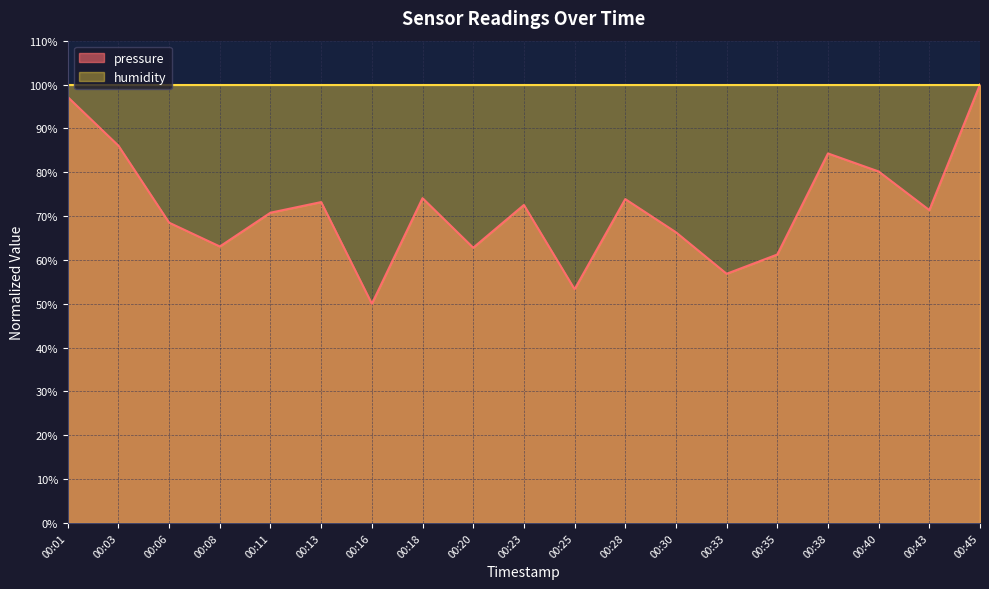

What is the value of the 19th point from the left?

100.0